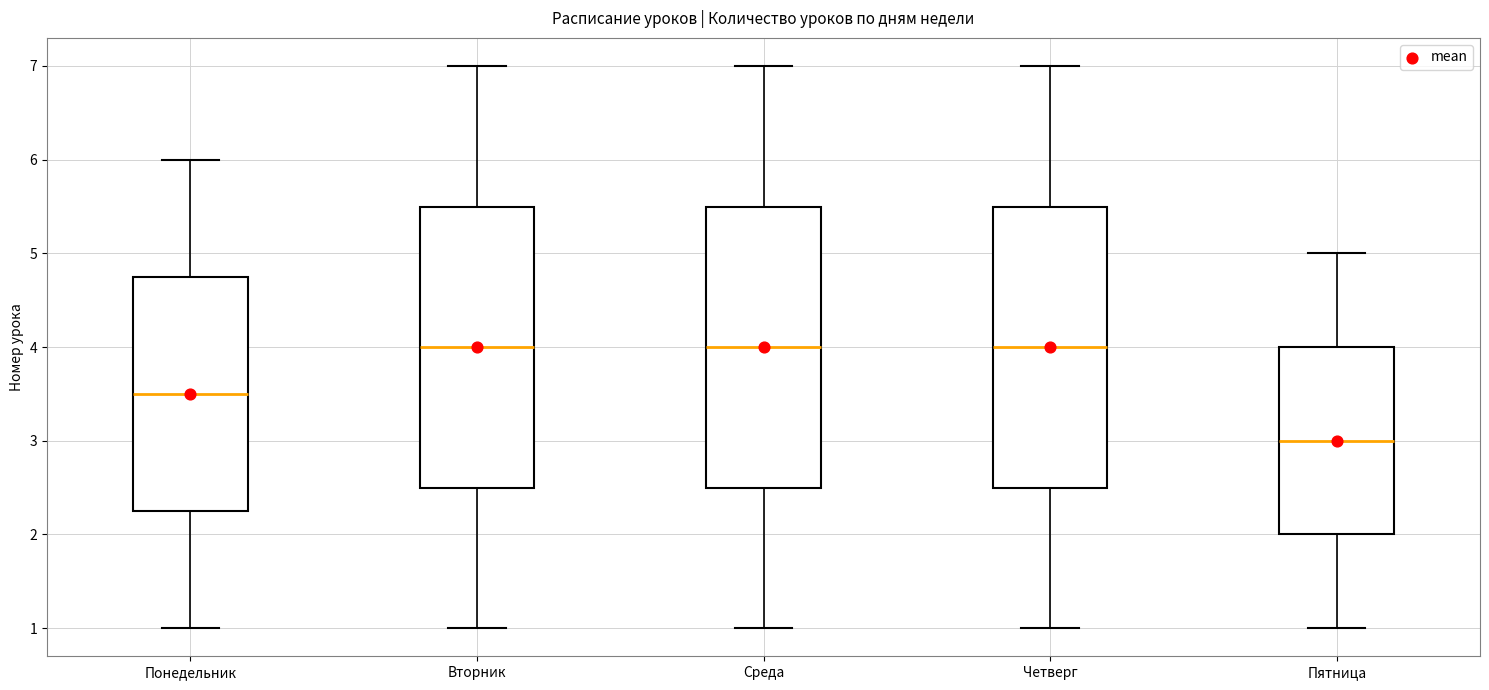

Where does the upper whisker of the box for Пятница end on the y-axis? The values are not printed on the chart, so give them approximately, as read against the axis.

5.0